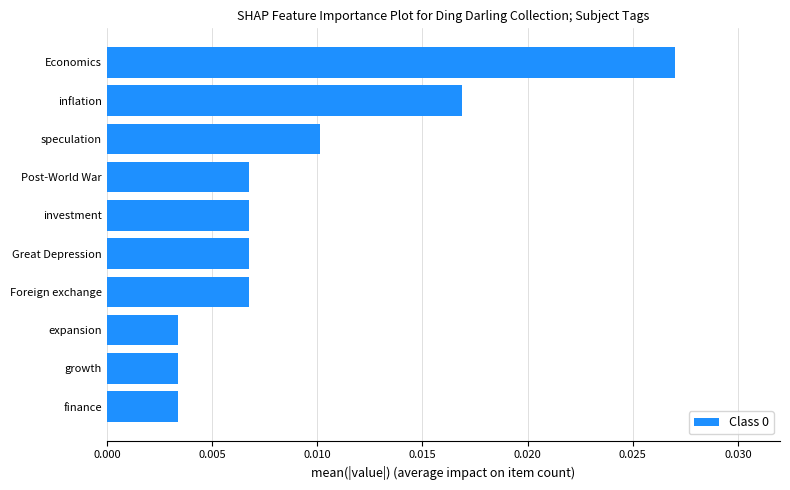

How many values are between 0 and 1?

10